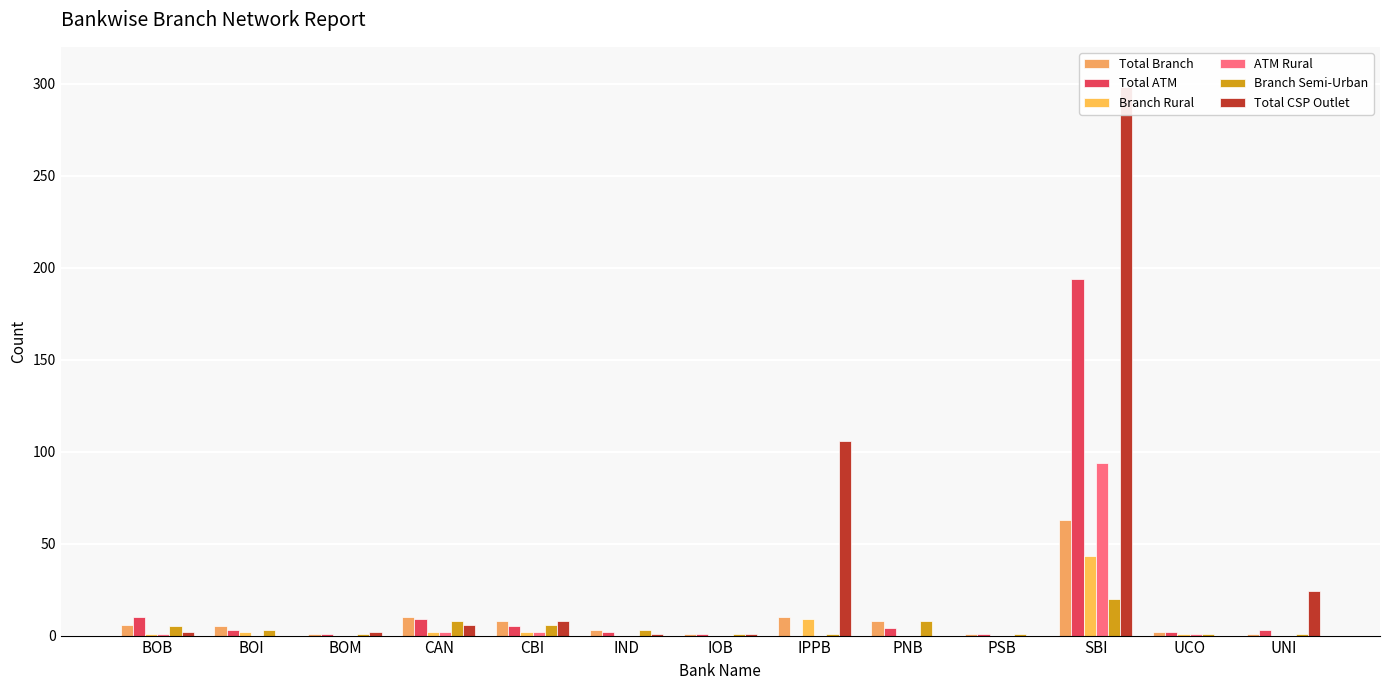

What is the difference between the second highest and minimum values in the Total Branch series?

9